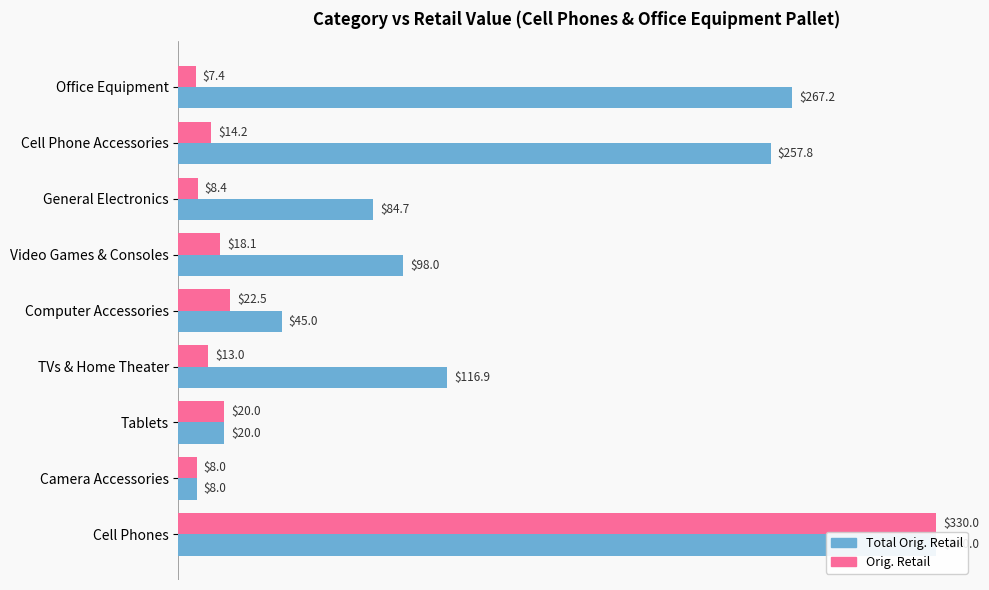

Rank the series at Cell Phones from lowest to highest value.

Total Orig. Retail, Orig. Retail